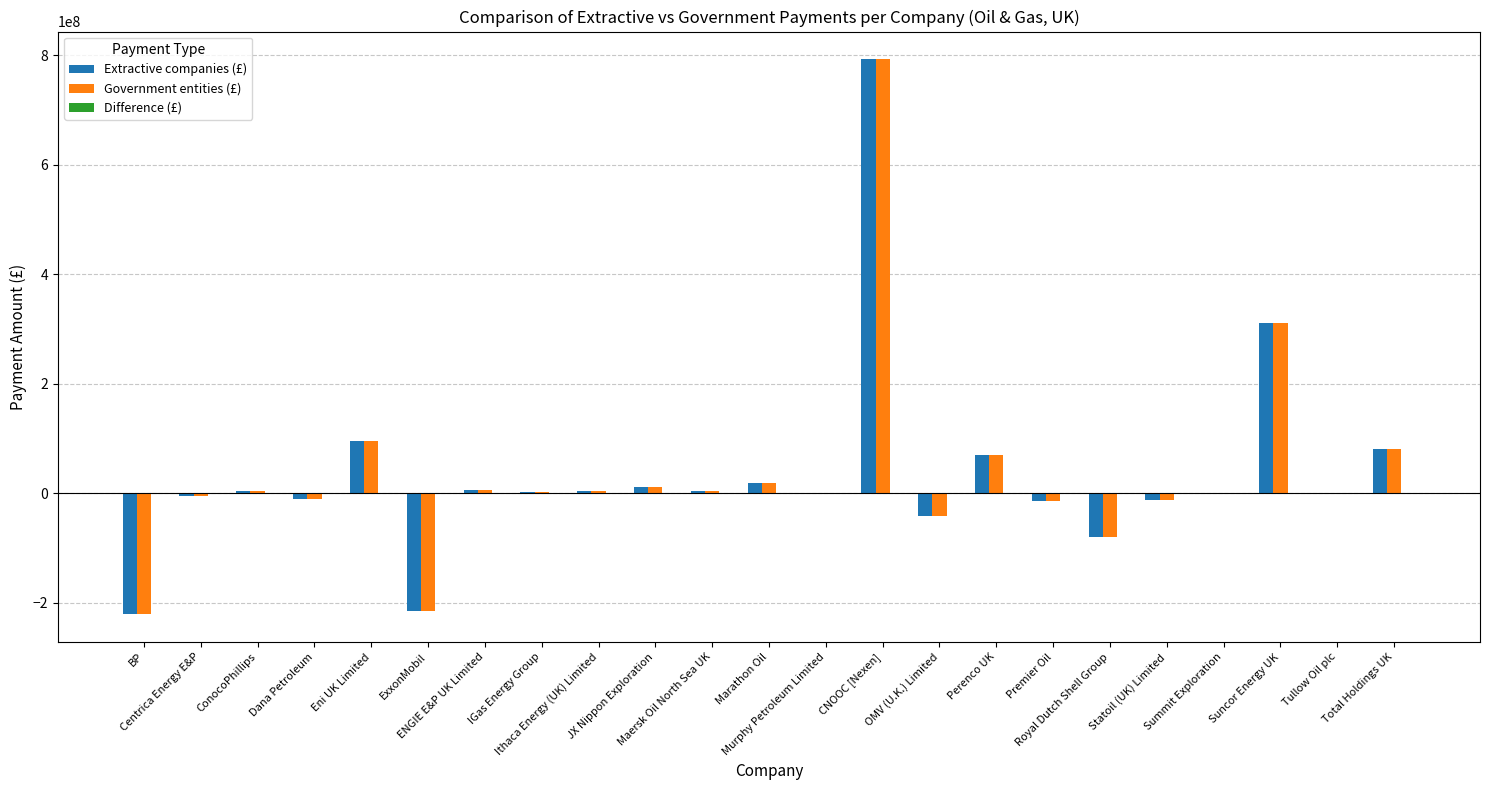

What is the difference between the highest and lowest values at Summit Exploration?

677700.0